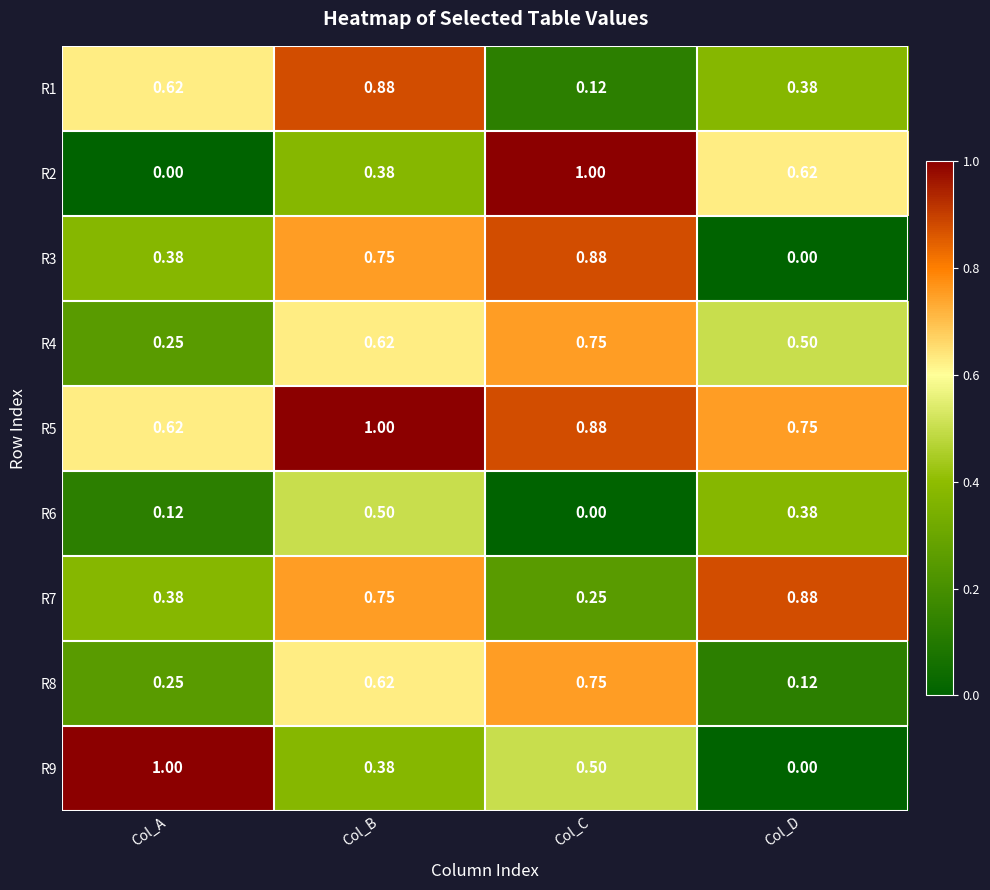

At which category is the sum across all series the highest?

Col_B